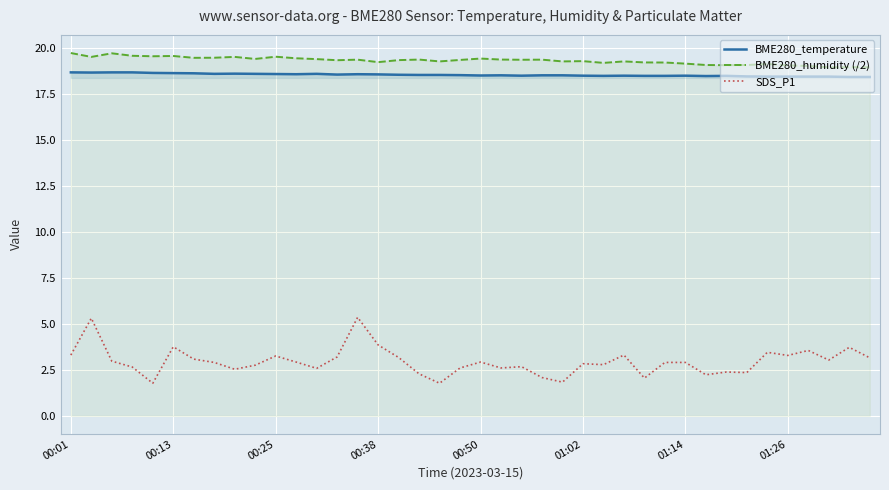

What are all the series names shown in the legend?

BME280_temperature, BME280_humidity (/2), SDS_P1